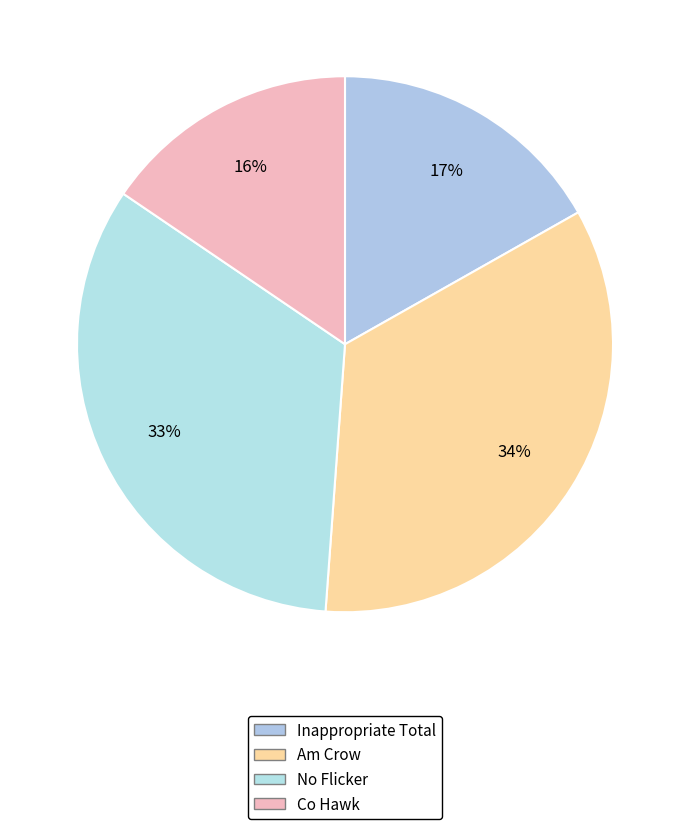

How many segments does this pie chart have?

4